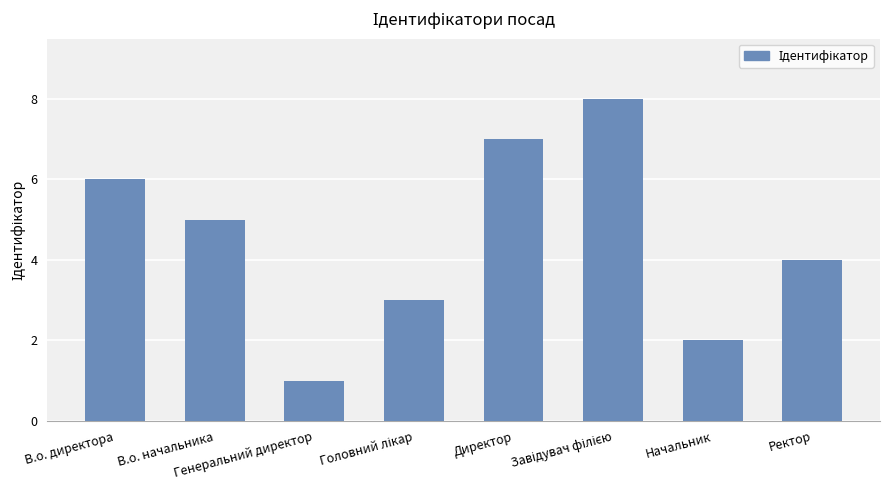

What is the sum of all values?

36